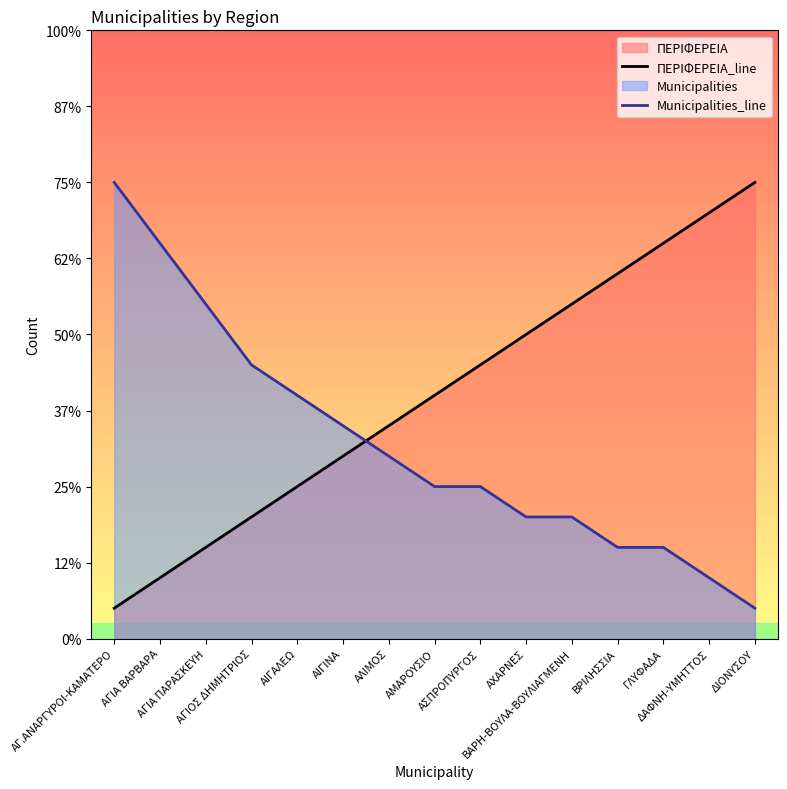

True or false: Municipalities_line has more than 0 interior local peaks.

False